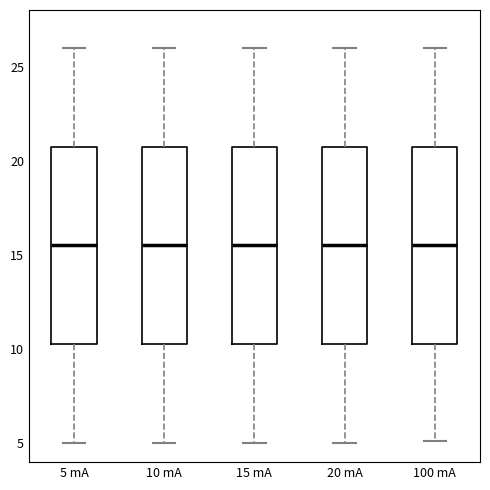

Reading left to right, read every box against the y-axis: the position of its median line, the range the box covers, and the ends of its whiskers. The values are not printed on the chart, so give them approximately, as read against the axis.

5 mA: median 15.5, box 10.5 to 21.0, whiskers 5.0 to 26.0
10 mA: median 15.5, box 10.5 to 21.0, whiskers 5.0 to 26.0
15 mA: median 15.5, box 10.5 to 21.0, whiskers 5.0 to 26.0
20 mA: median 15.5, box 10.5 to 21.0, whiskers 5.0 to 26.0
100 mA: median 15.5, box 10.5 to 21.0, whiskers 5.0 to 26.0